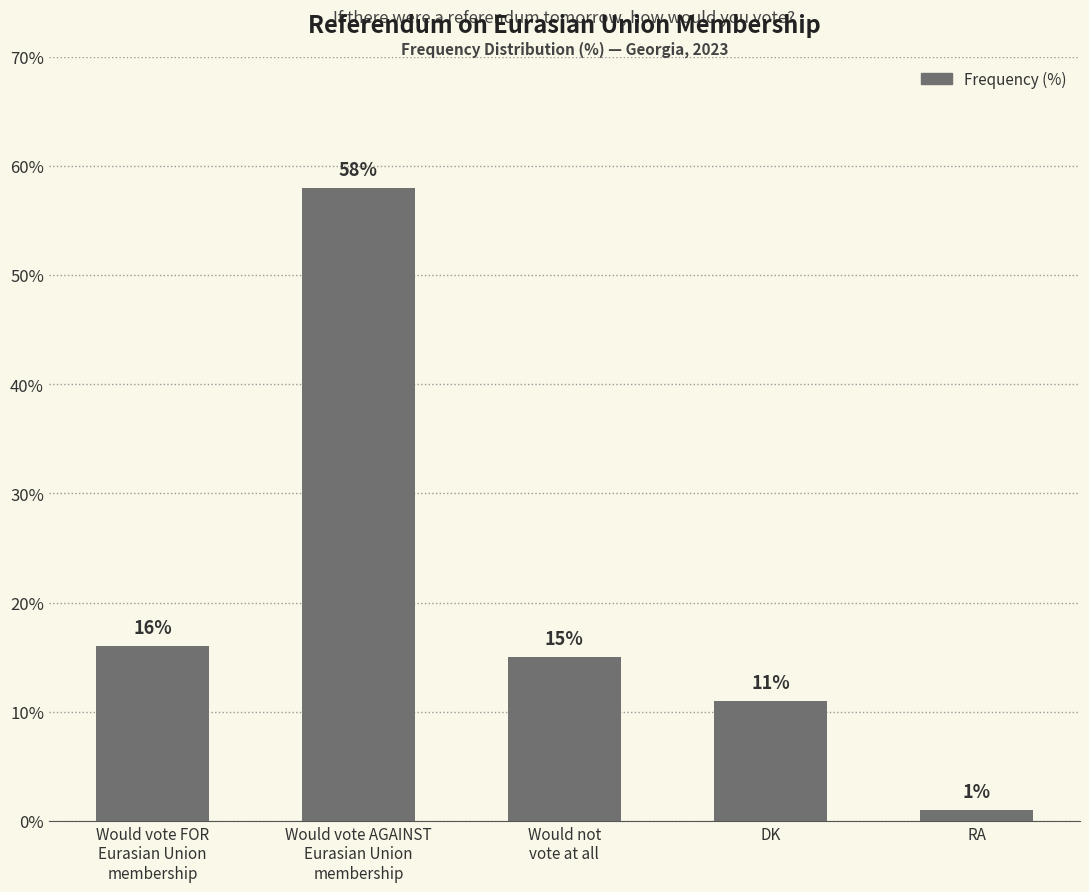

What position from the left is RA?

5